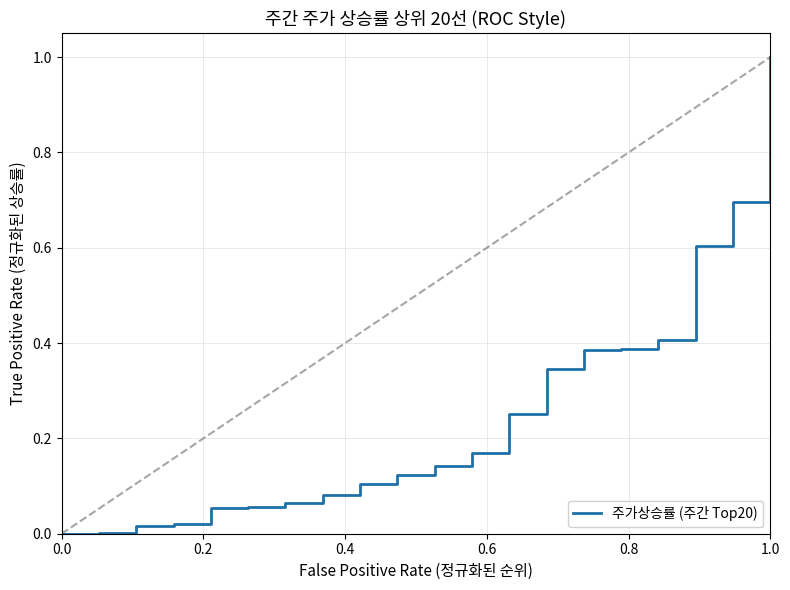

How many lines are shown in the chart?

1